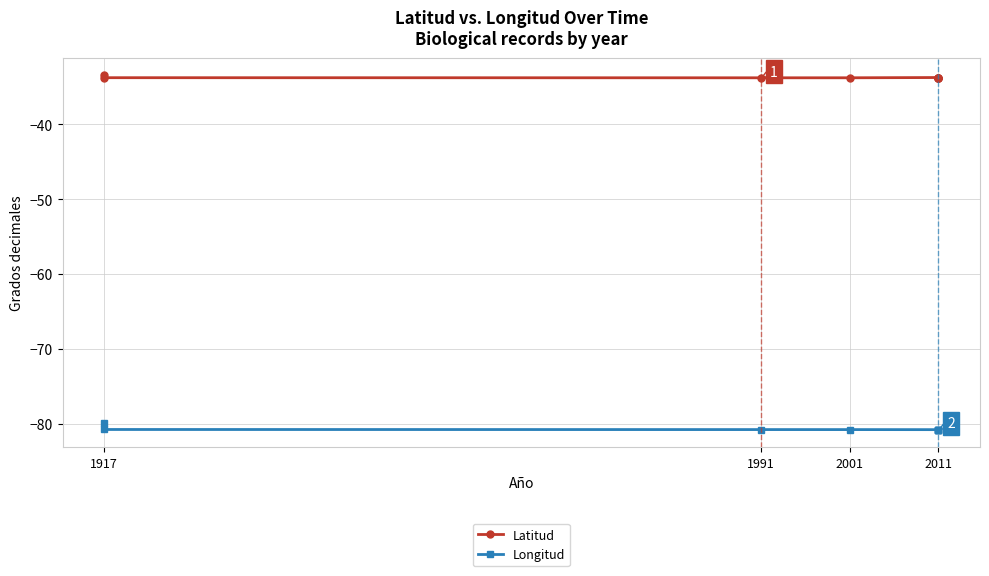

What is the value of the Latitud point at the 5th from the left?

-33.7